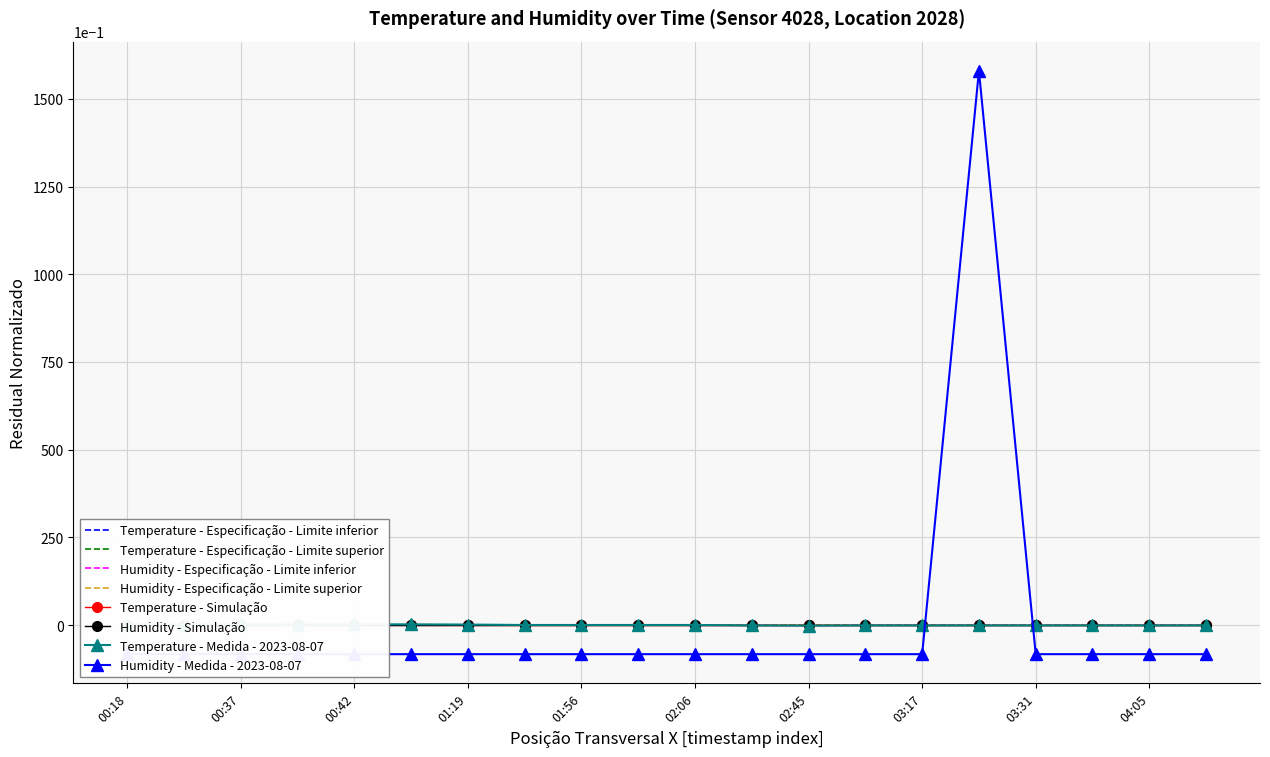

At how many categories does at least one series exceed 18?

1